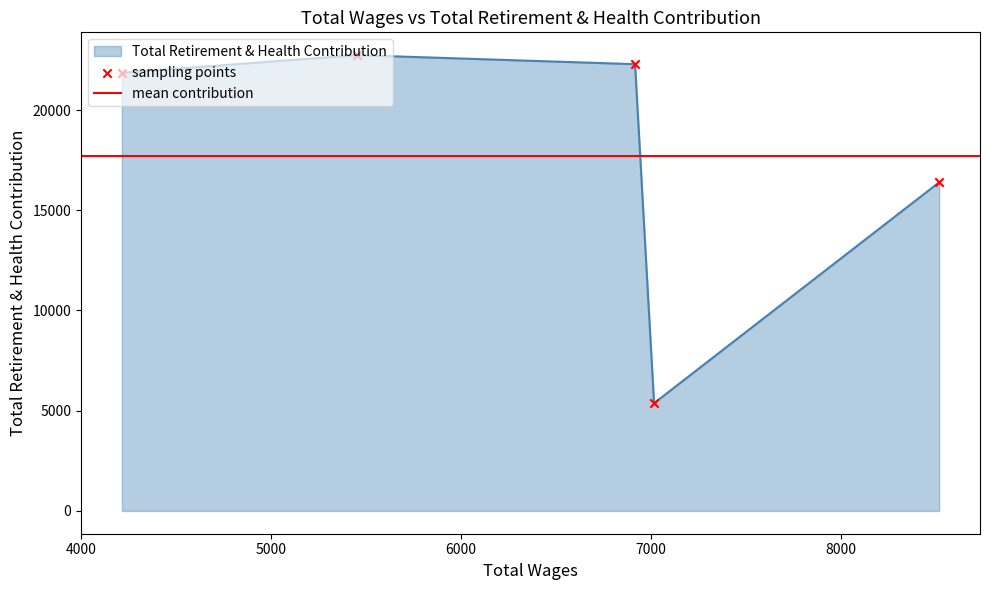

What is the change in value from 6915.0 to 4215.0?

-430